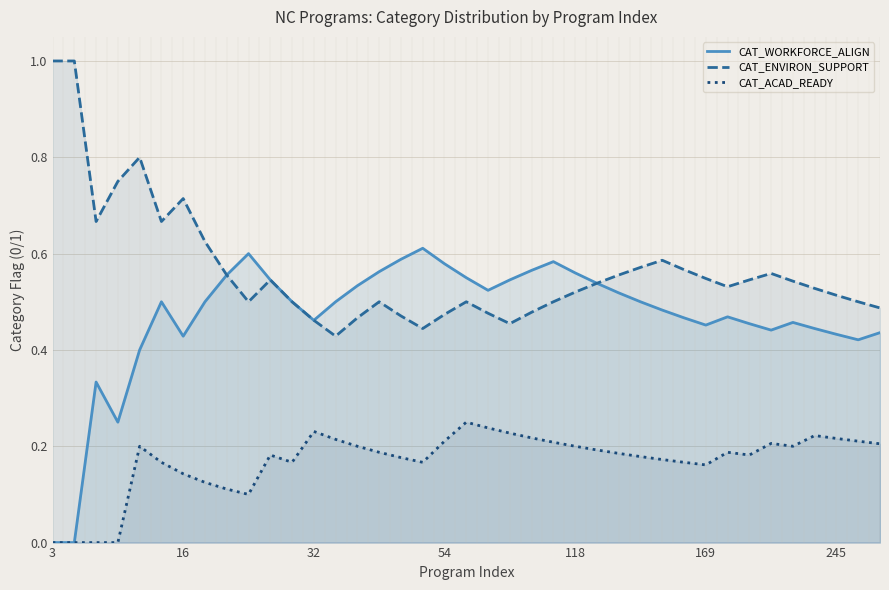

Which series has the largest range (max minus min)?

CAT_WORKFORCE_ALIGN